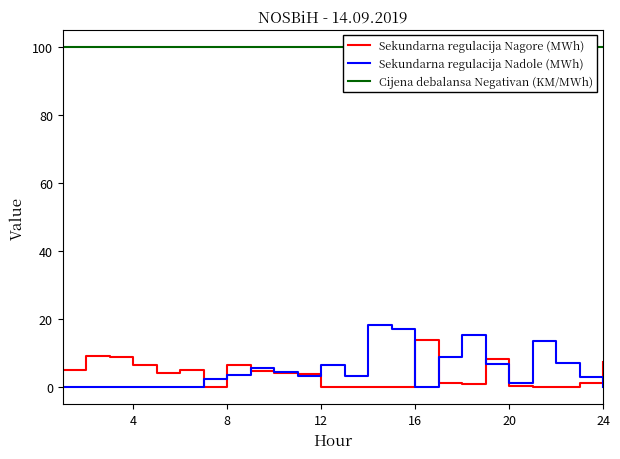

How many interior local valleys does the Sekundarna regulacija Nadole (MWh) series have?

4